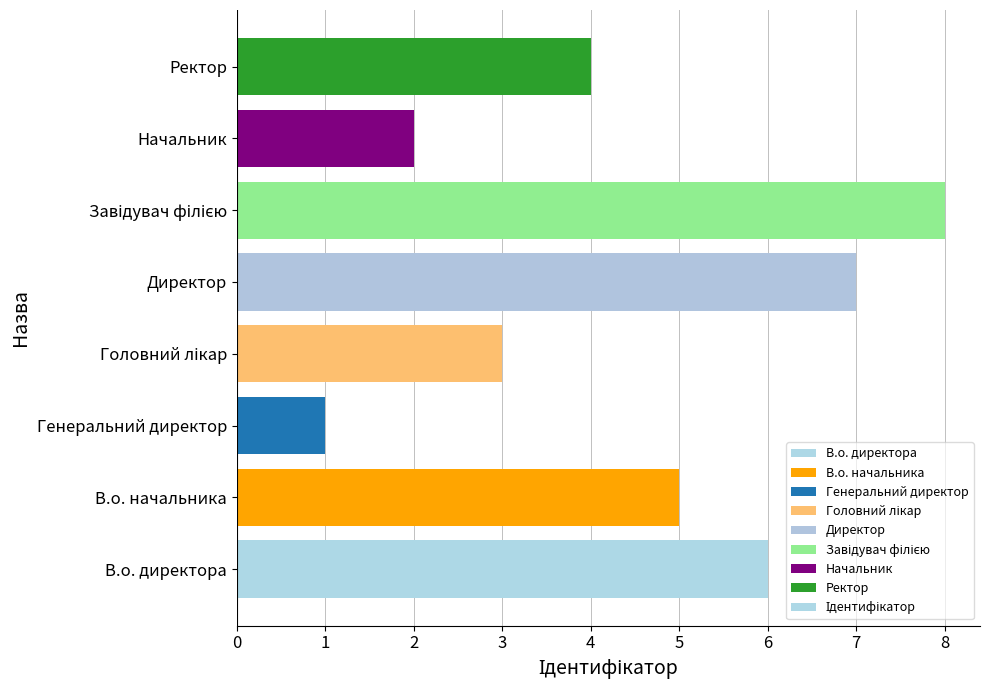

What is the greatest value displayed?

8